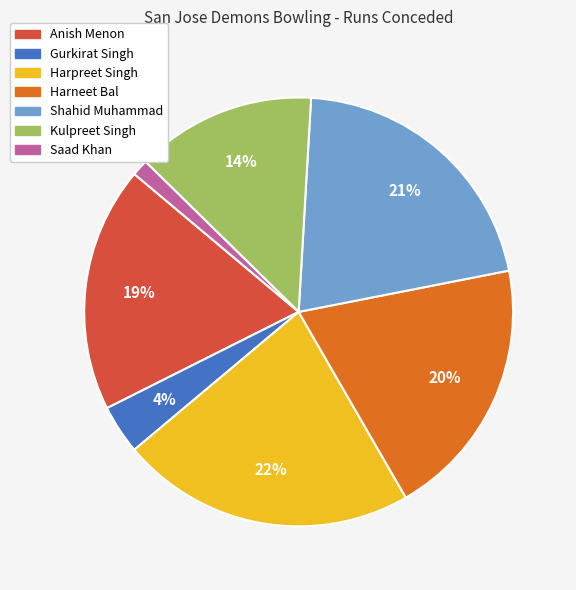

How many segments does this pie chart have?

7